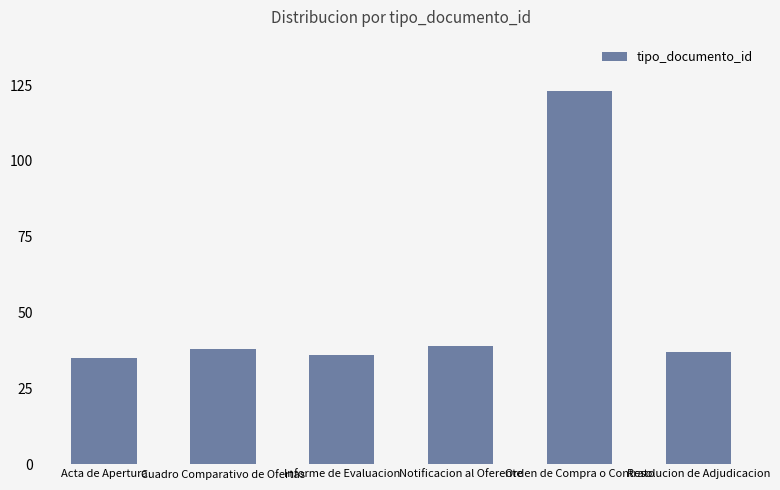

What is the value of the 5th bar from the left?

123